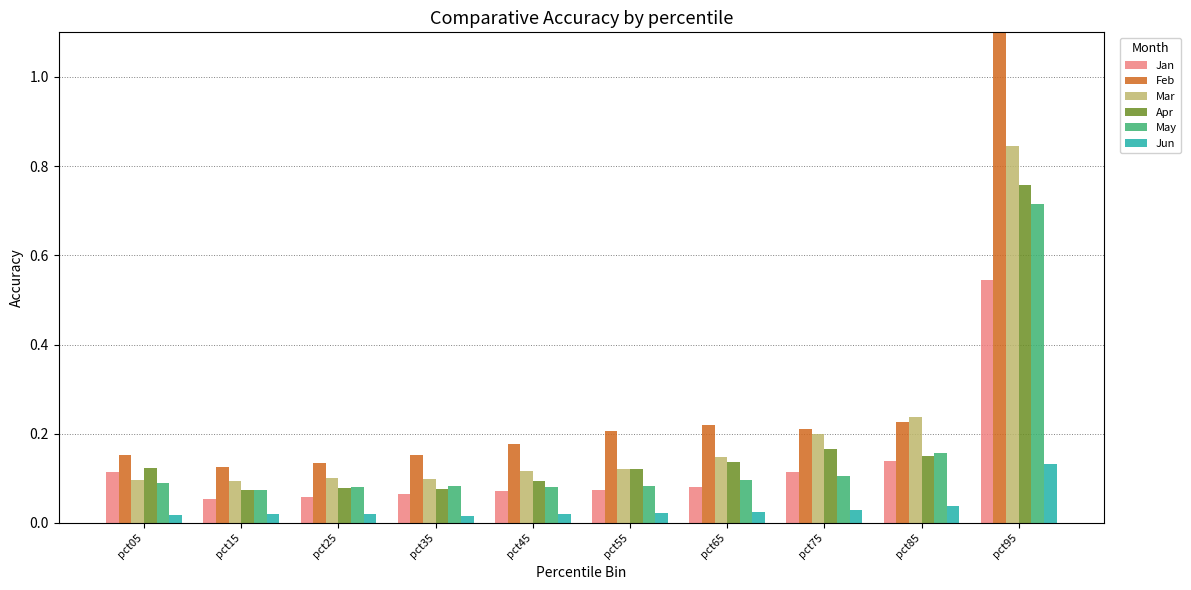

True or false: Apr has a value of 0.1 at pct55.

True